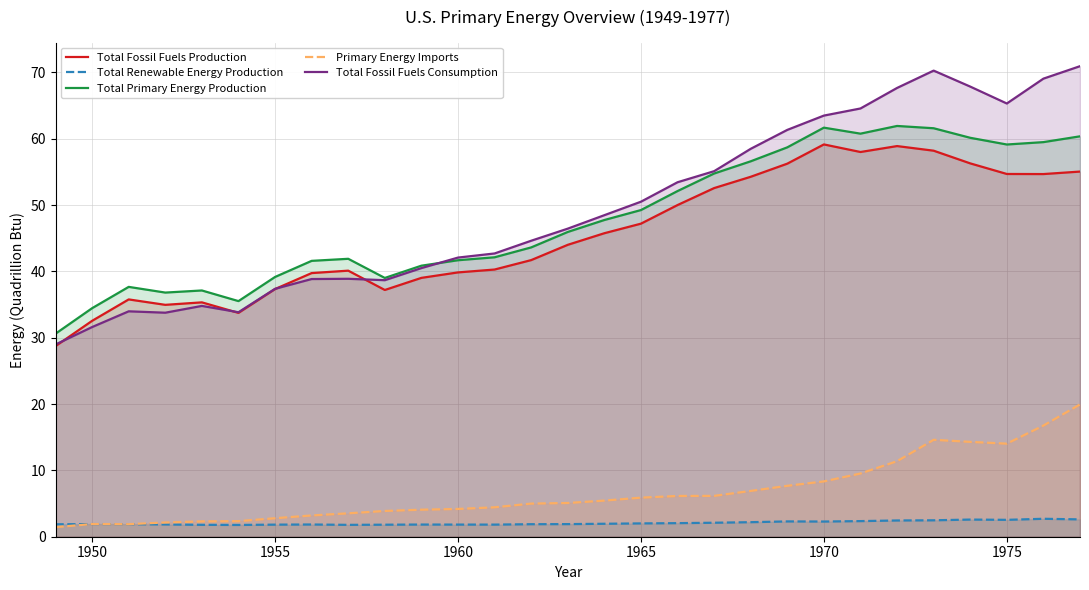

How many categories are shown in the chart?

29